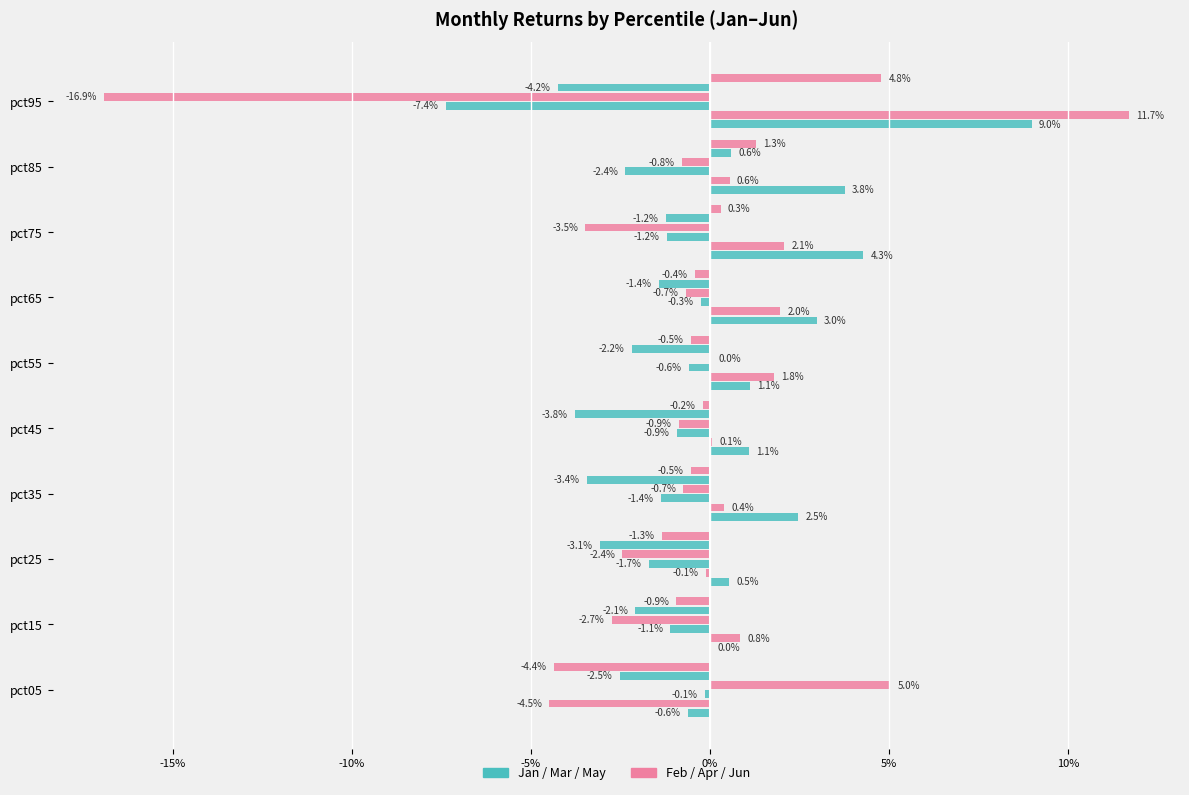

The Jan series shows 0.0 at pct65. True or false?

False